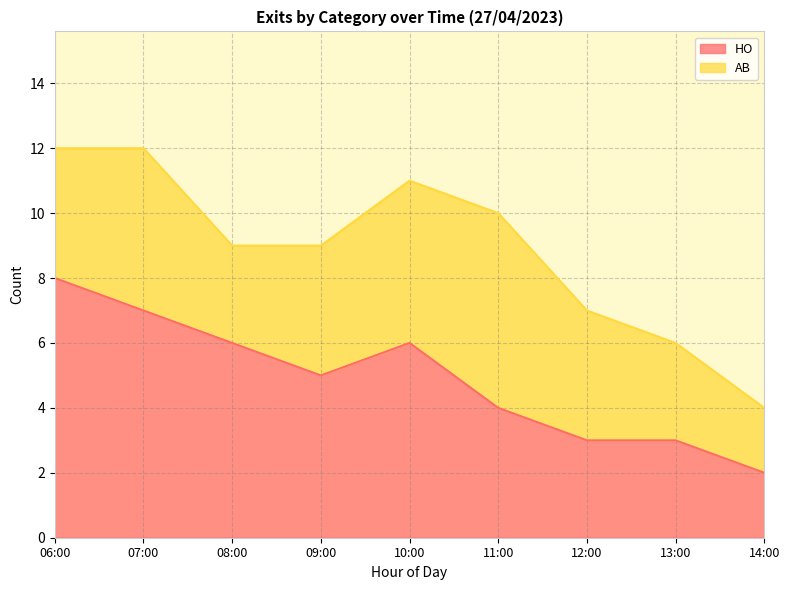

The value at 07:00 is 7. True or false?

True